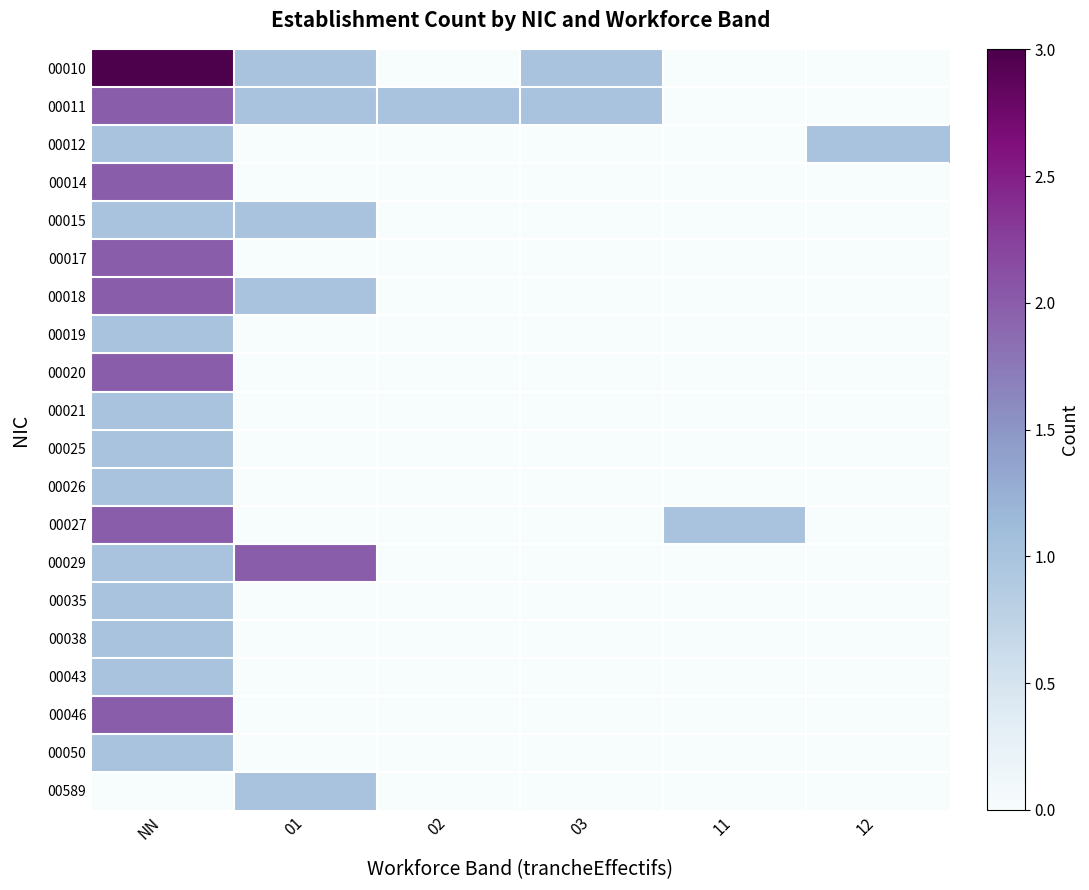

At how many categories does at least one series exceed 1?

2